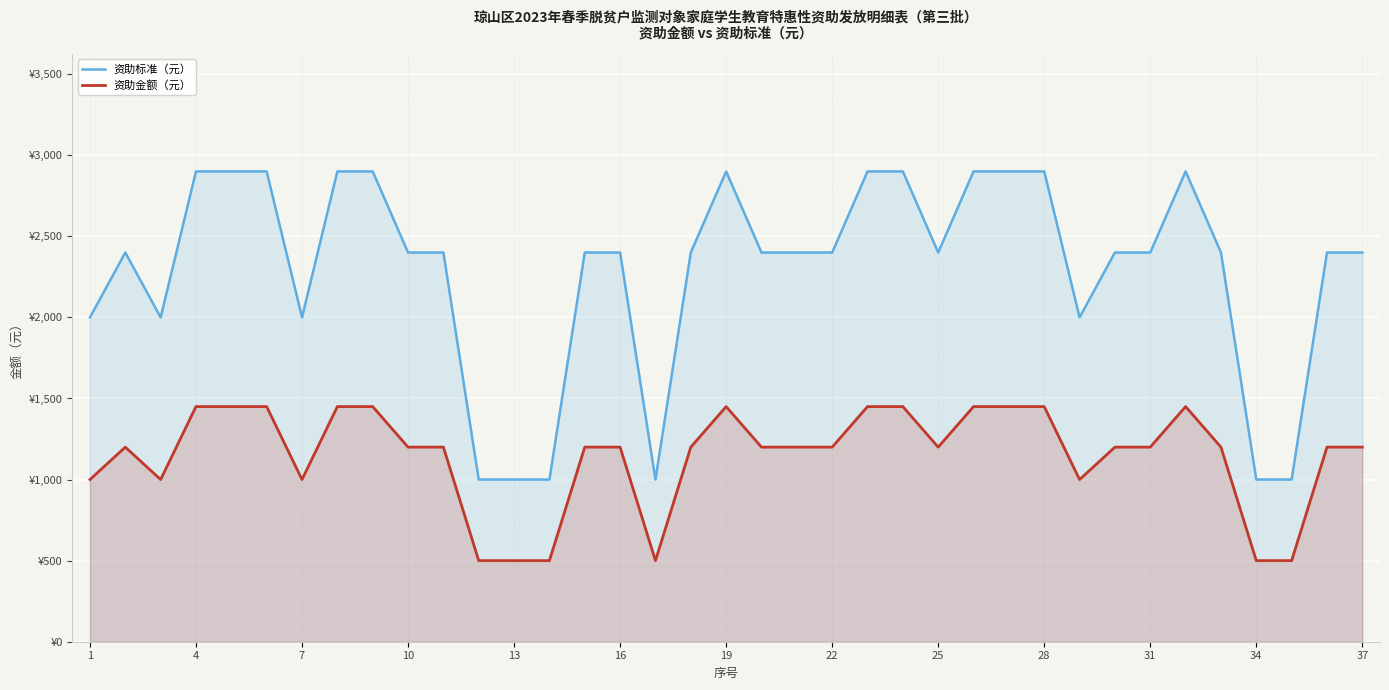

How many values in the 资助金额（元） series exceed 1200?

12